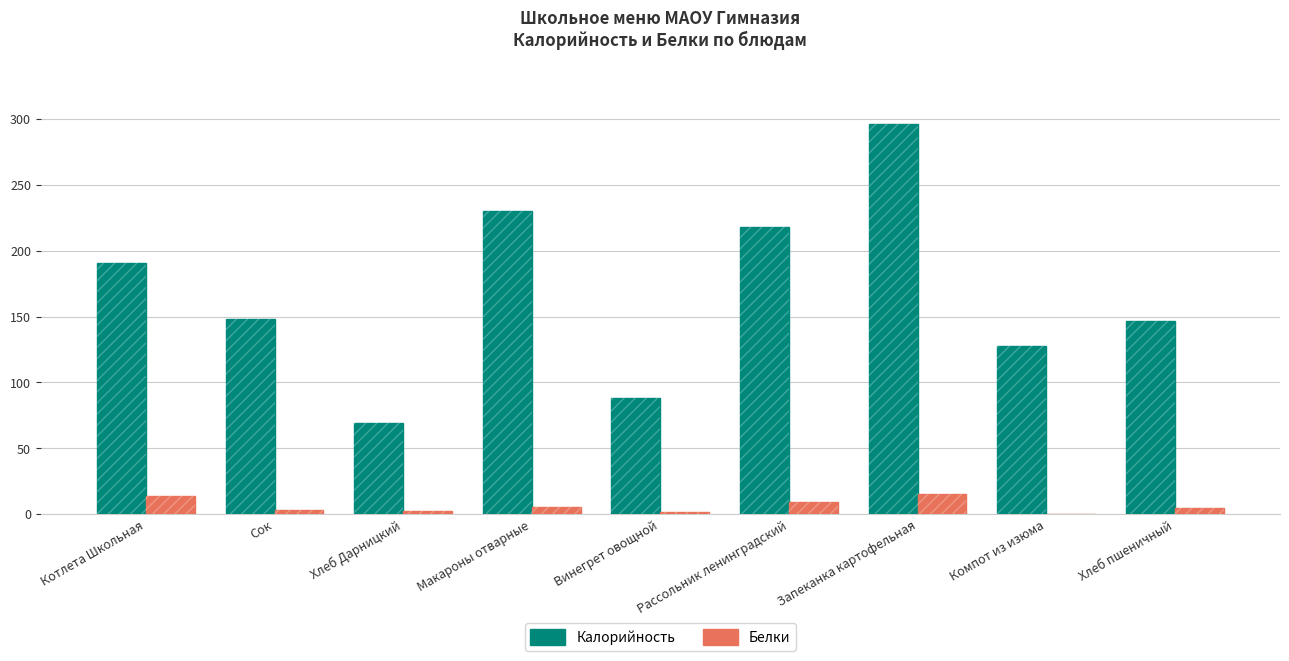

What is the sum of all Белки values?

55.5